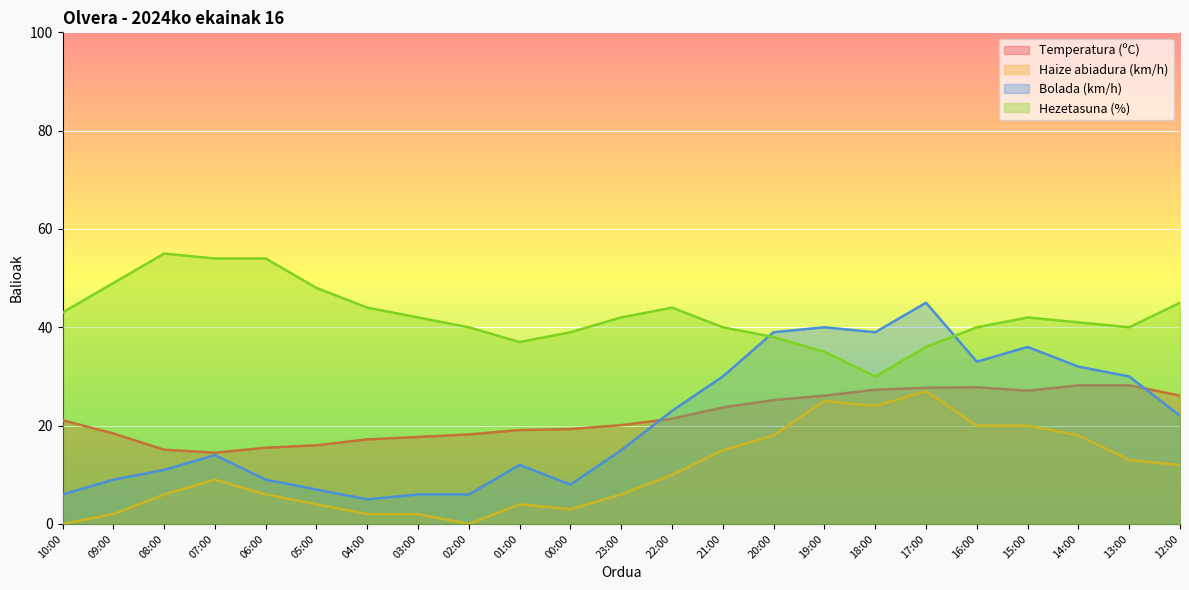

Reading right to left, extract all data points from this chart.

Temperatura (ºC): 12:00=26.1	13:00=28.2	14:00=28.2	15:00=27.1	16:00=27.8	17:00=27.7	18:00=27.3	19:00=26.1	20:00=25.2	21:00=23.7	22:00=21.4	23:00=20.1	00:00=19.3	01:00=19.1	02:00=18.2	03:00=17.7	04:00=17.2	05:00=16.0	06:00=15.5	07:00=14.5	08:00=15.1	09:00=18.4	10:00=21.1
Haize abiadura (km/h): 12:00=12.0	13:00=13.0	14:00=18.0	15:00=20.0	16:00=20.0	17:00=27.0	18:00=24.0	19:00=25.0	20:00=18.0	21:00=15.0	22:00=10.0	23:00=6.0	00:00=3.0	01:00=4.0	02:00=0.0	03:00=2.0	04:00=2.0	05:00=4.0	06:00=6.0	07:00=9.0	08:00=6.0	09:00=2.0	10:00=0.0
Bolada (km/h): 12:00=22.0	13:00=30.0	14:00=32.0	15:00=36.0	16:00=33.0	17:00=45.0	18:00=39.0	19:00=40.0	20:00=39.0	21:00=30.0	22:00=23.0	23:00=15.0	00:00=8.0	01:00=12.0	02:00=6.0	03:00=6.0	04:00=5.0	05:00=7.0	06:00=9.0	07:00=14.0	08:00=11.0	09:00=9.0	10:00=6.0
Hezetasuna (%): 12:00=45.0	13:00=40.0	14:00=41.0	15:00=42.0	16:00=40.0	17:00=36.0	18:00=30.0	19:00=35.0	20:00=38.0	21:00=40.0	22:00=44.0	23:00=42.0	00:00=39.0	01:00=37.0	02:00=40.0	03:00=42.0	04:00=44.0	05:00=48.0	06:00=54.0	07:00=54.0	08:00=55.0	09:00=49.0	10:00=43.0